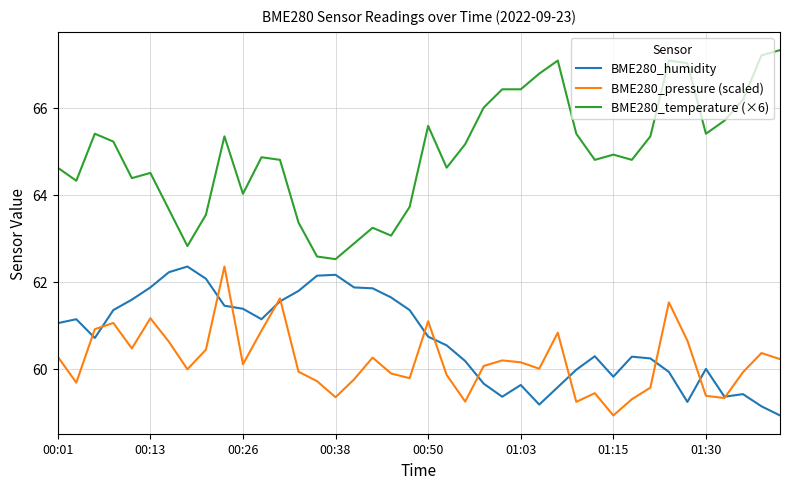

Which series has the largest range (max minus min)?

BME280_temperature (×6)